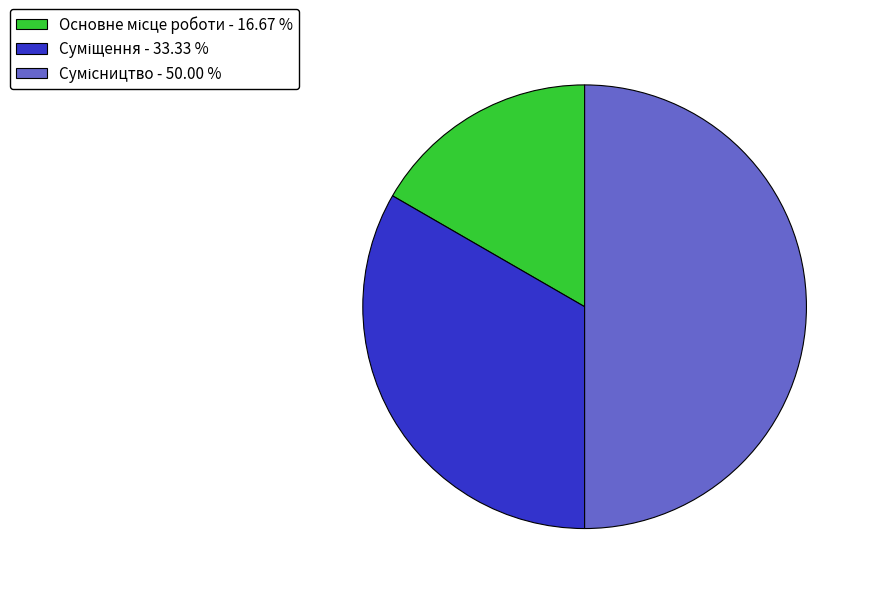

How many segments does this pie chart have?

3